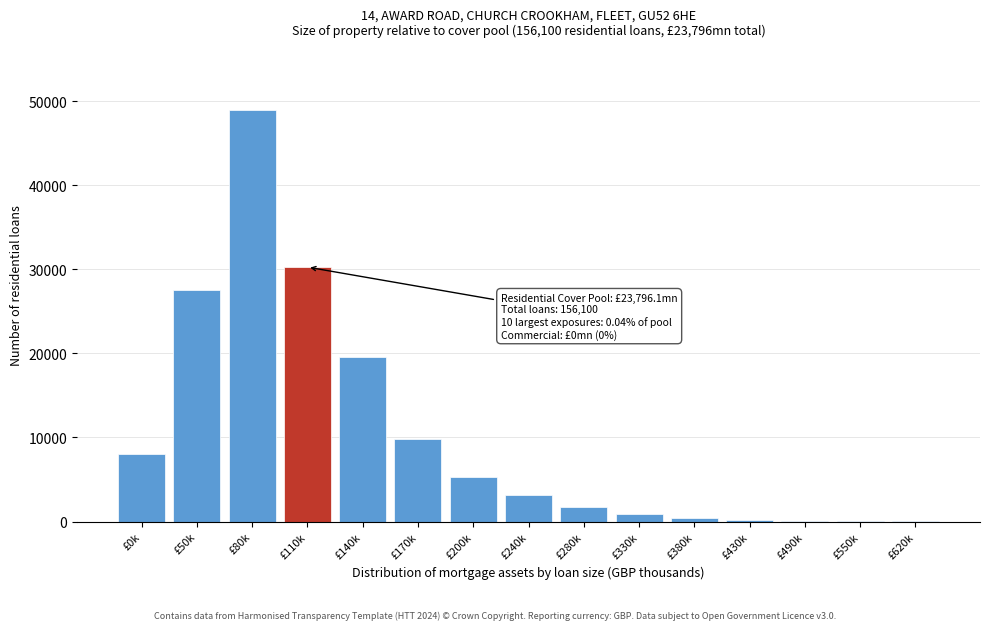

Which category has the highest value across all series?

£80k